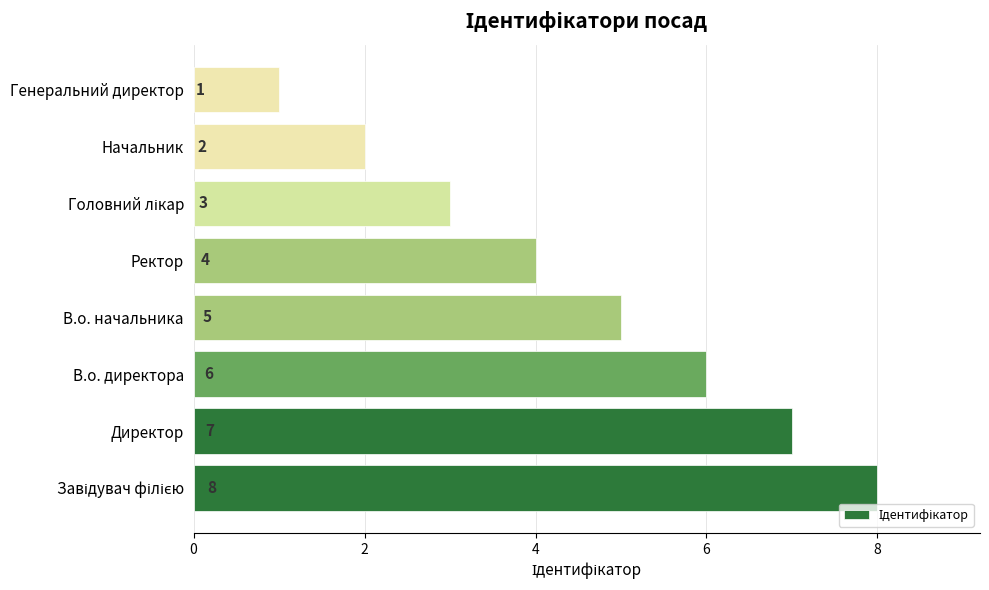

Reading top to bottom, extract all data points from this chart.

1	2	3	4	5	6	7	8